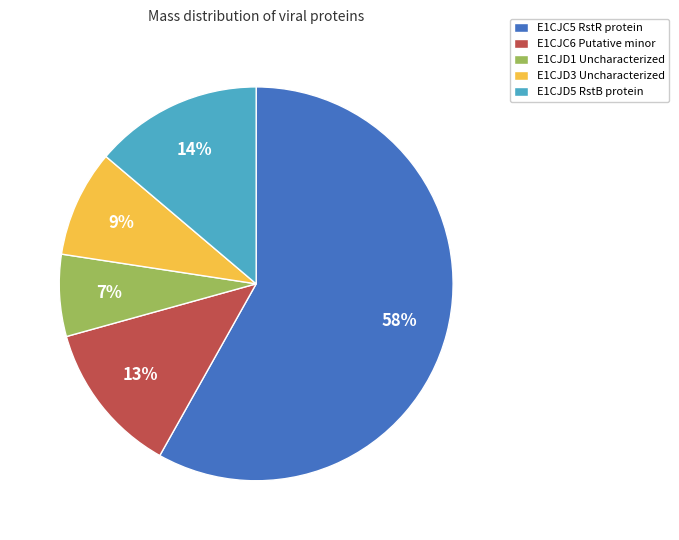

What is the largest slice in the pie chart?

E1CJC5 RstR protein